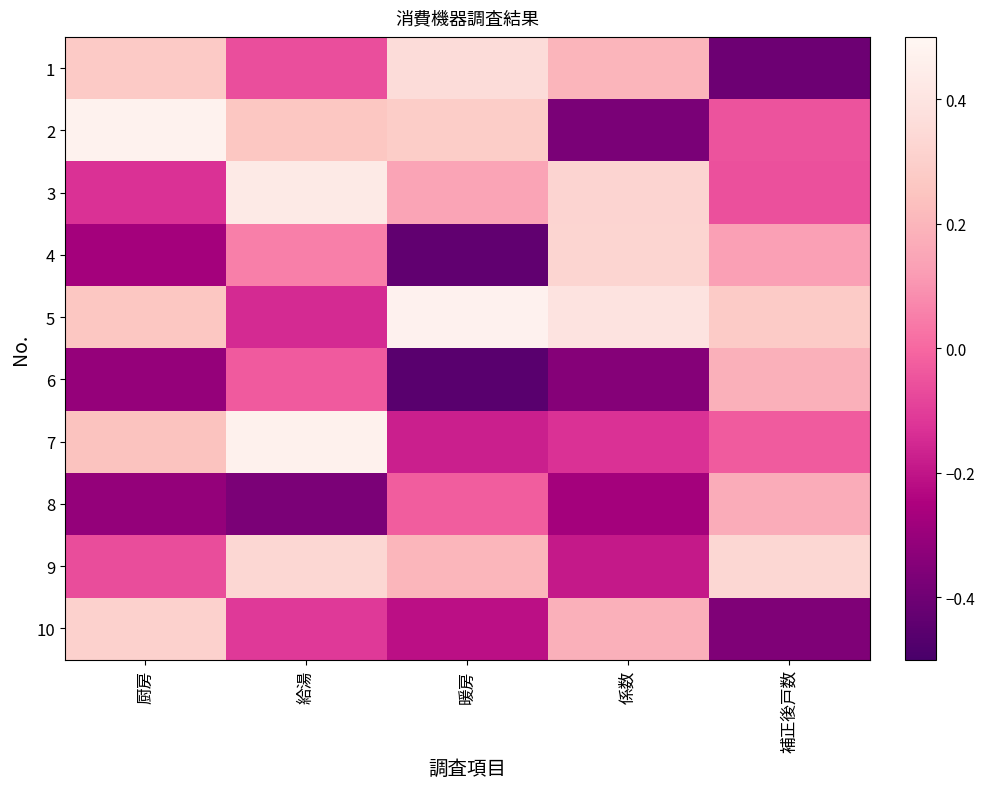

What is the difference between the highest and lowest values at 係数?

0.8